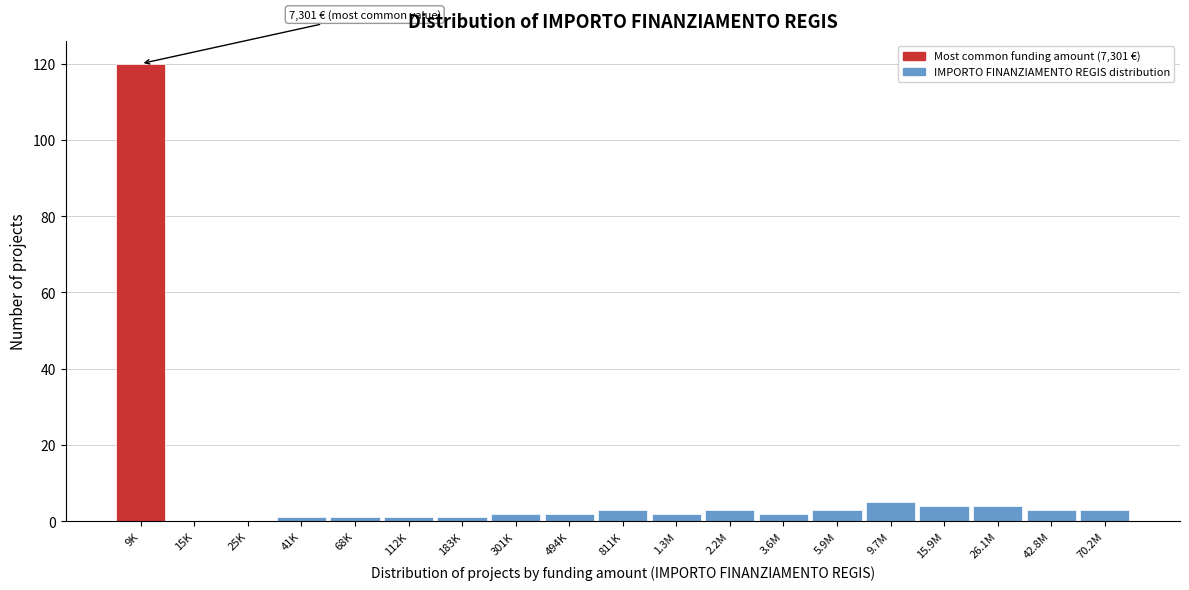

Reading left to right, extract all data points from this chart.

9K=120	15K=0	25K=0	41K=1	68K=1	112K=1	183K=1	301K=2	494K=2	811K=3	1.3M=2	2.2M=3	3.6M=2	5.9M=3	9.7M=5	15.9M=4	26.1M=4	42.8M=3	70.2M=3